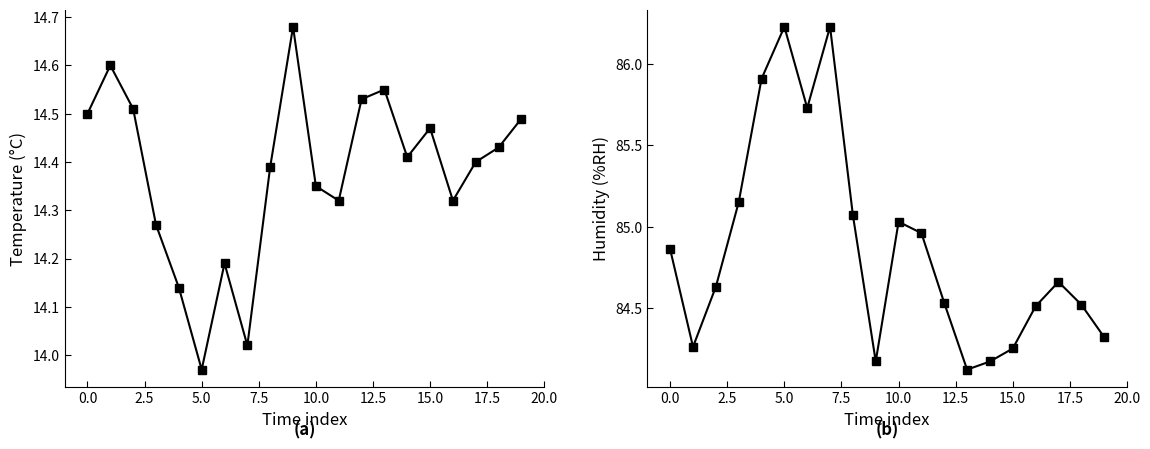

Which has a higher value, 15 or 15.0?

15